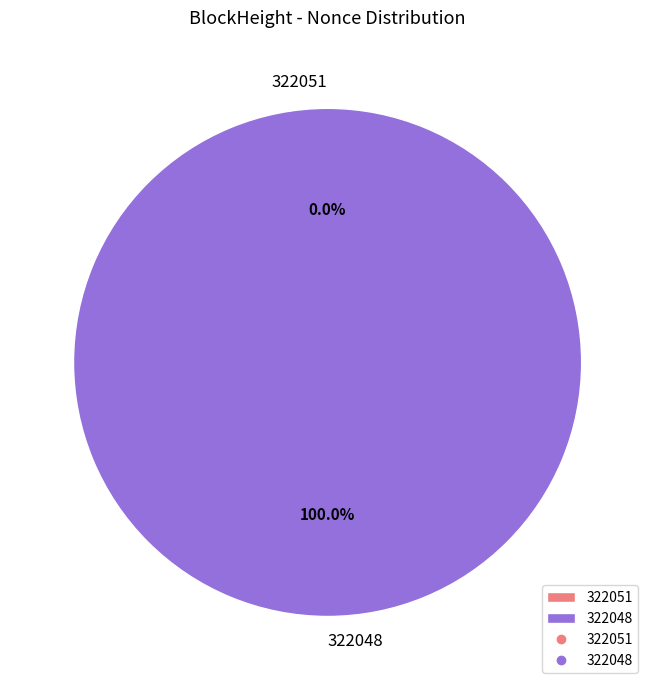

Count the number of slices in the pie.

2